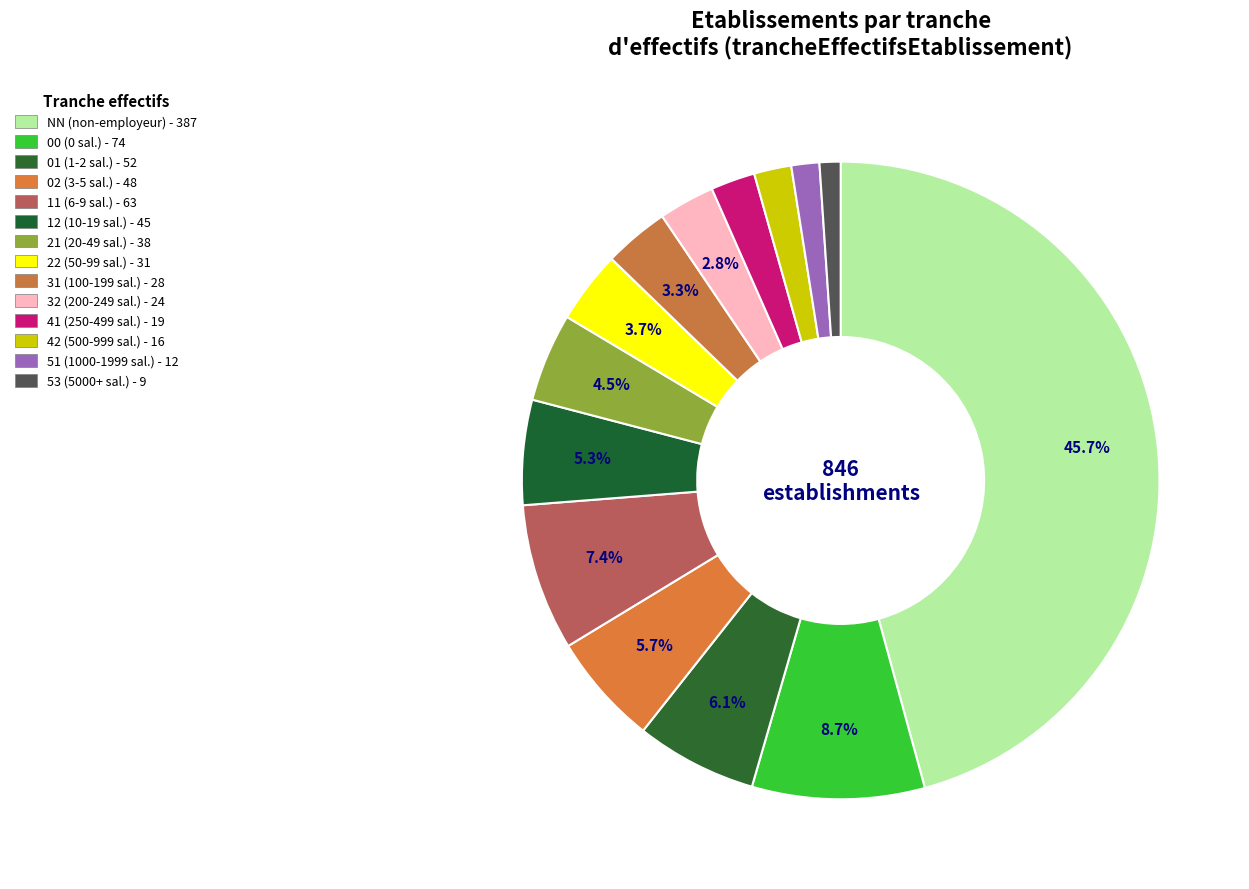

Is 12 the majority of the pie?

No